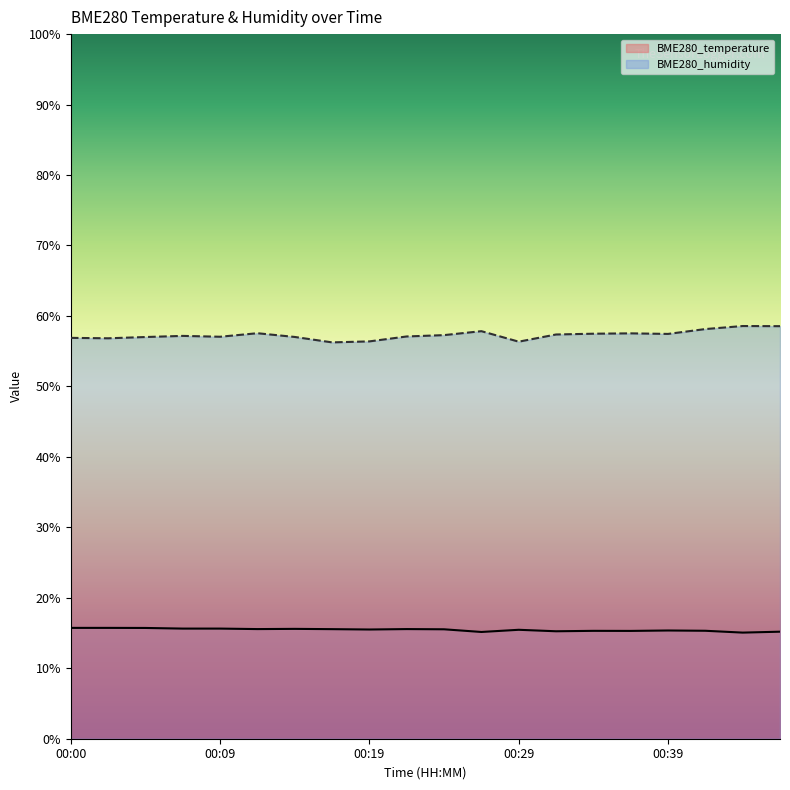

True or false: BME280_humidity and BME280_temperature intersect in this chart.

False